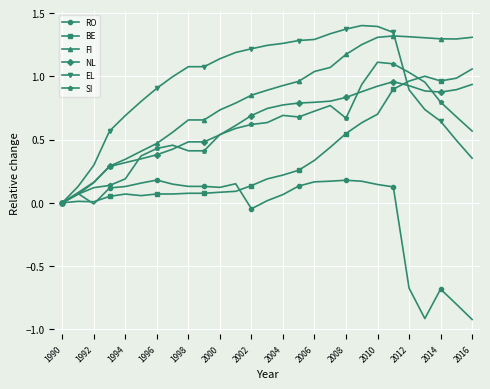

Which series has the widest spread of values?

EL